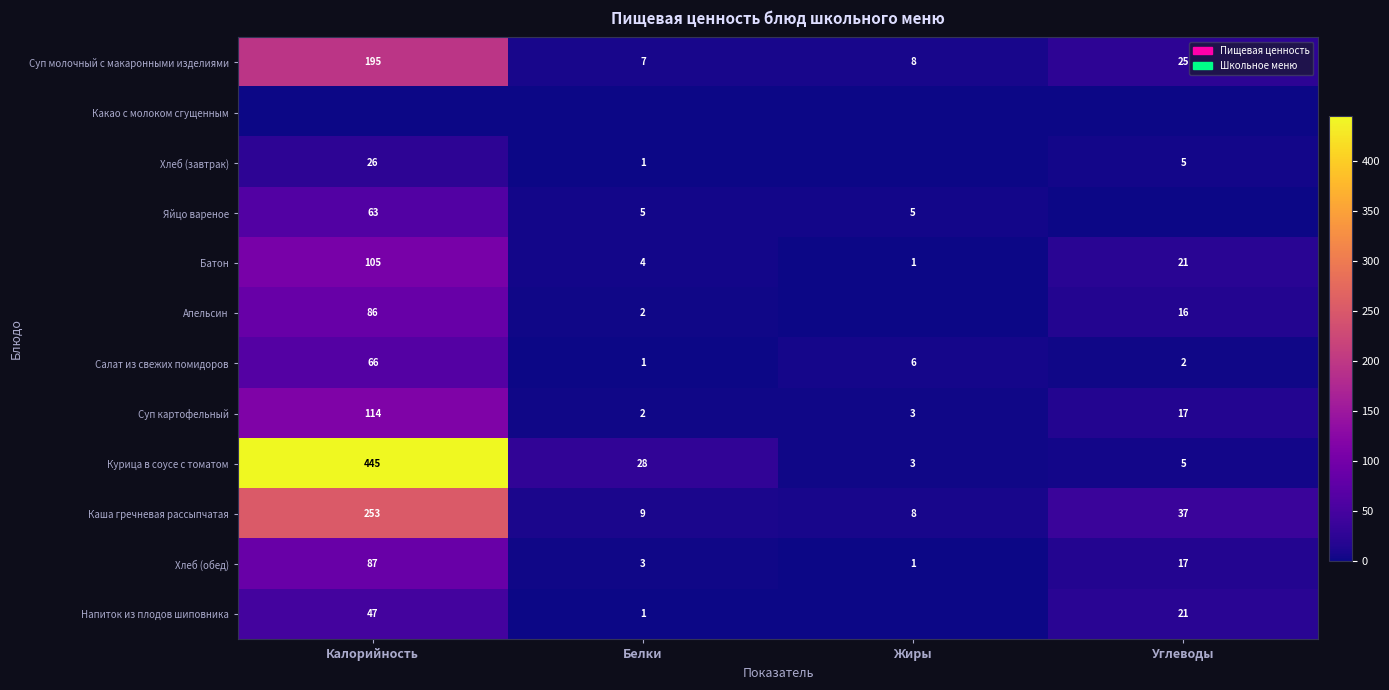

What is the highest value of the Батон series?

105